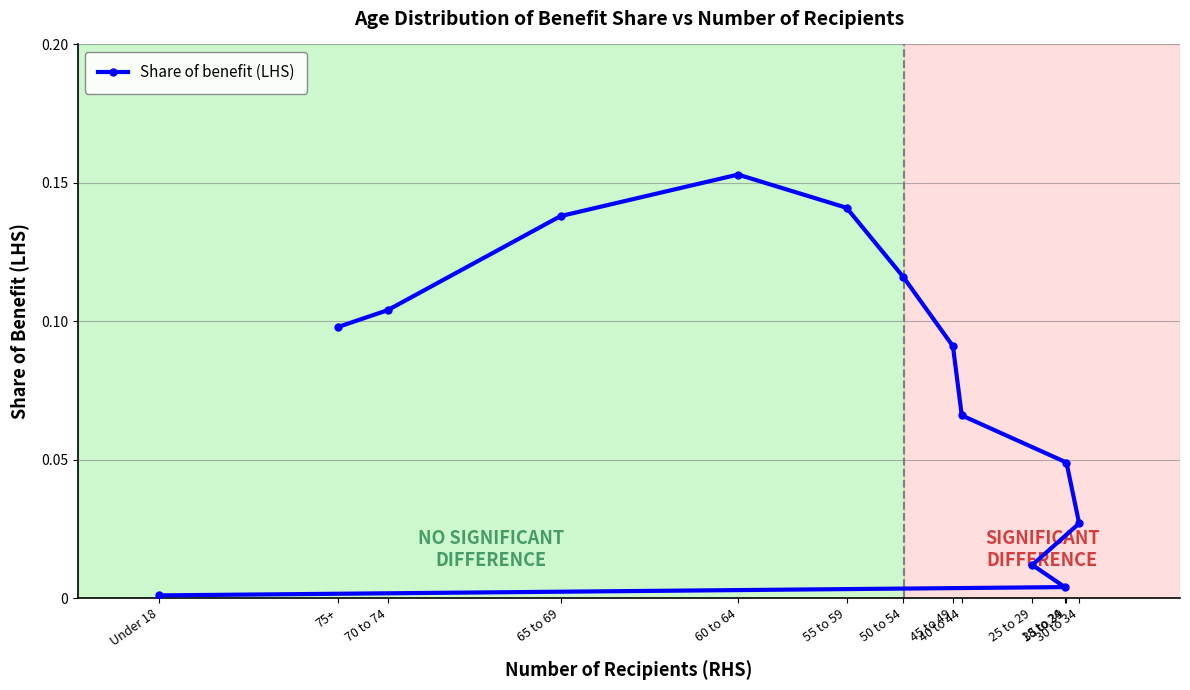

Which has a higher value, 45 to 49 or 70 to 74?

70 to 74